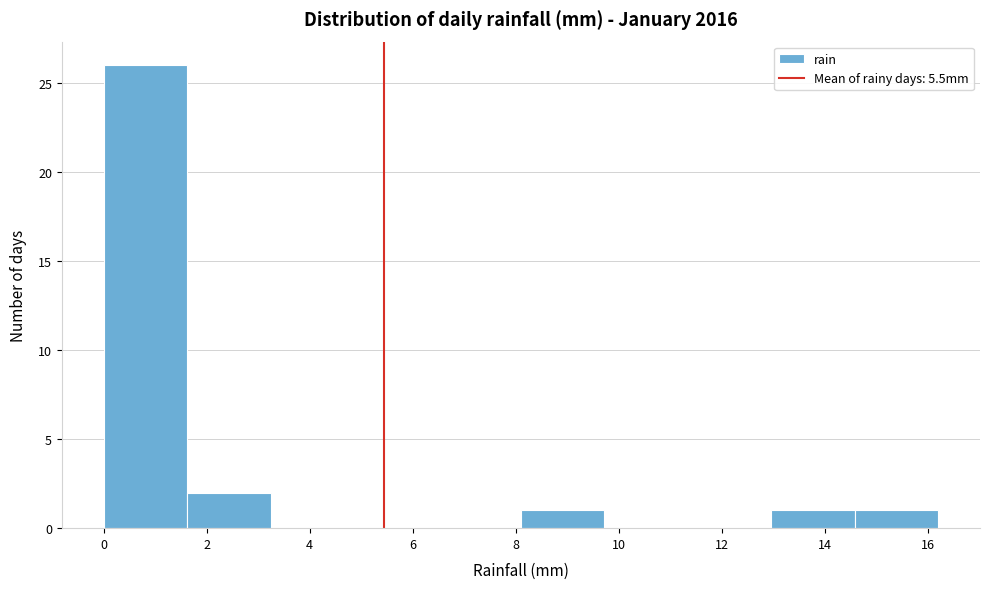

Which range on the x-axis has the tallest bar?

0.00 to 1.62